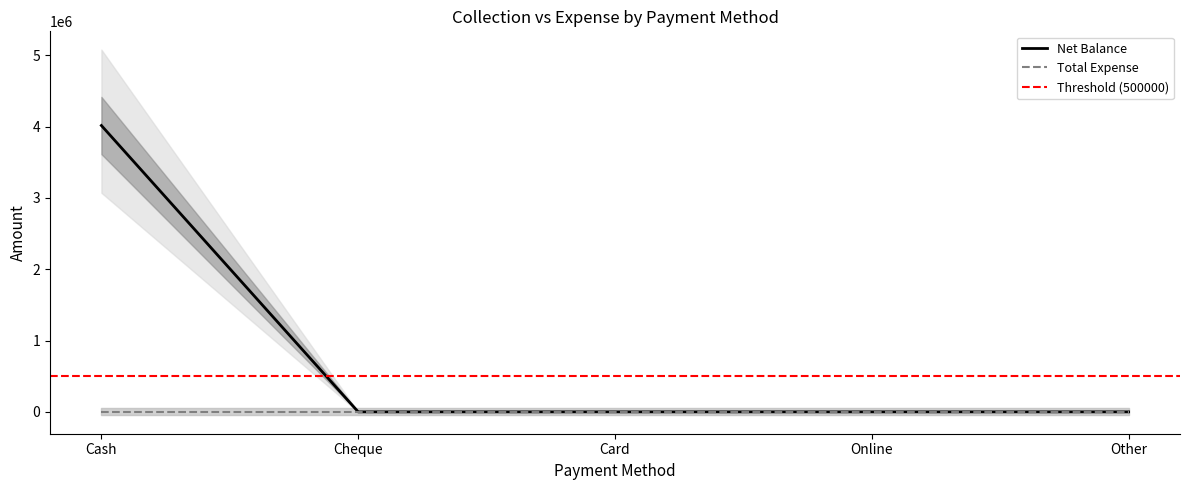

What is the greatest value displayed?

4015250